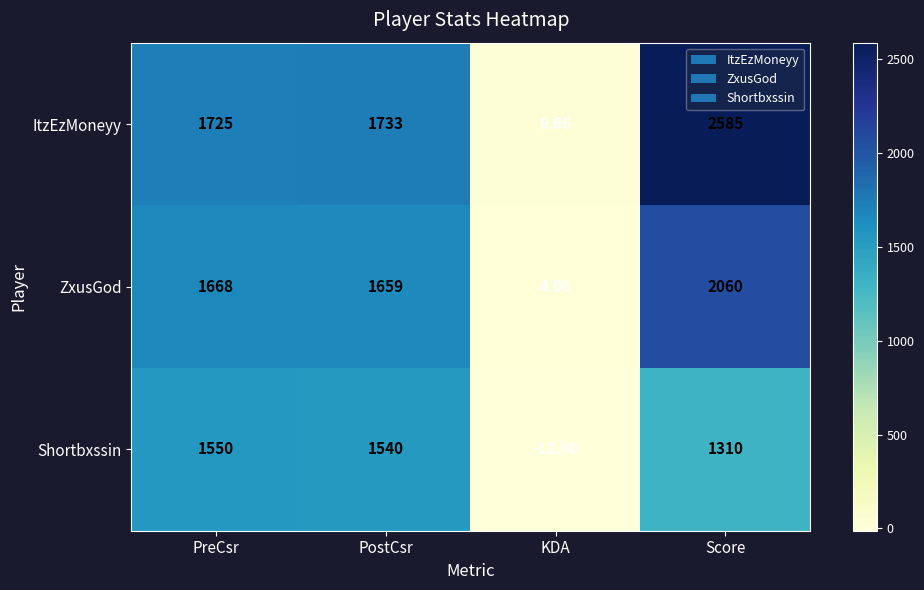

At which label does Shortbxssin first exceed 1540?

PreCsr